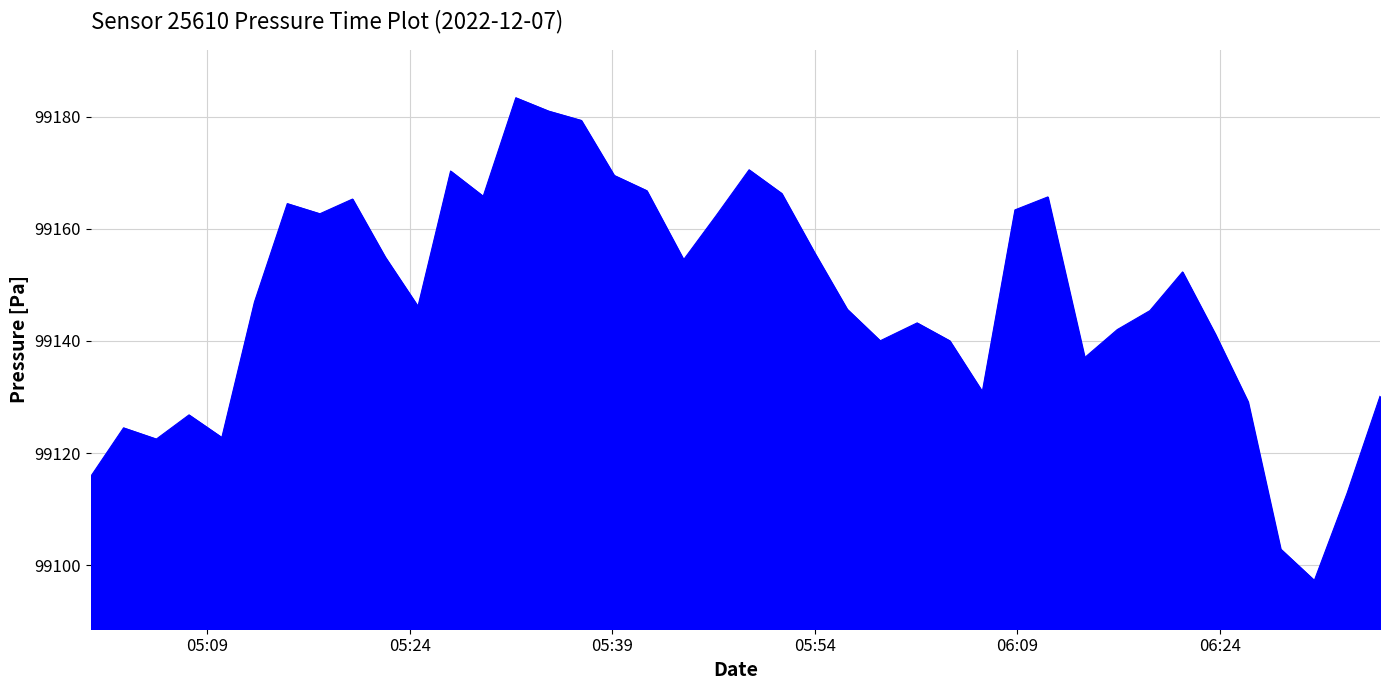

What is the difference between the maximum and minimum values?

86.1